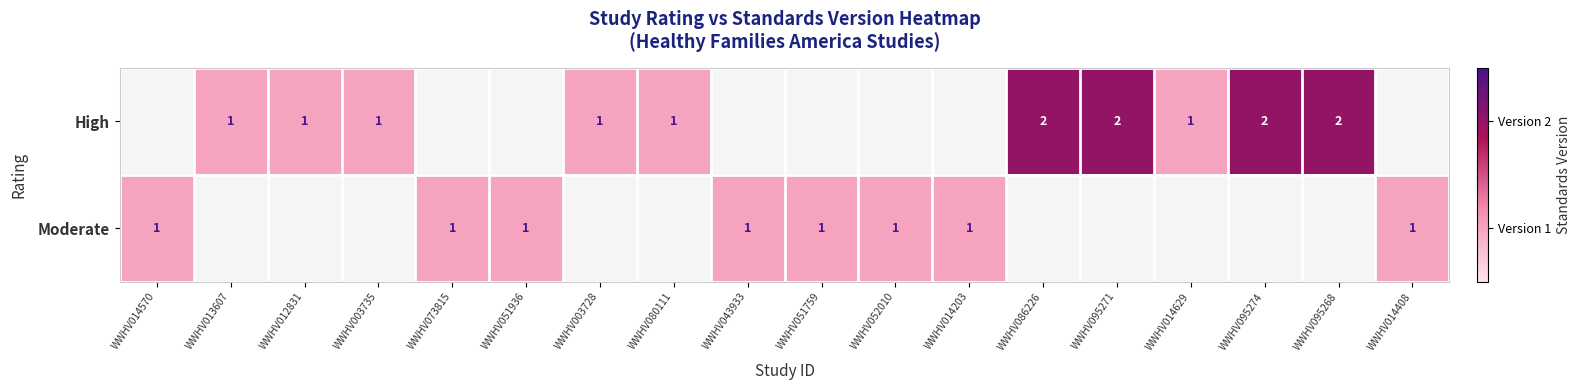

Is it true that High equals 1 at WWHV003728?

True